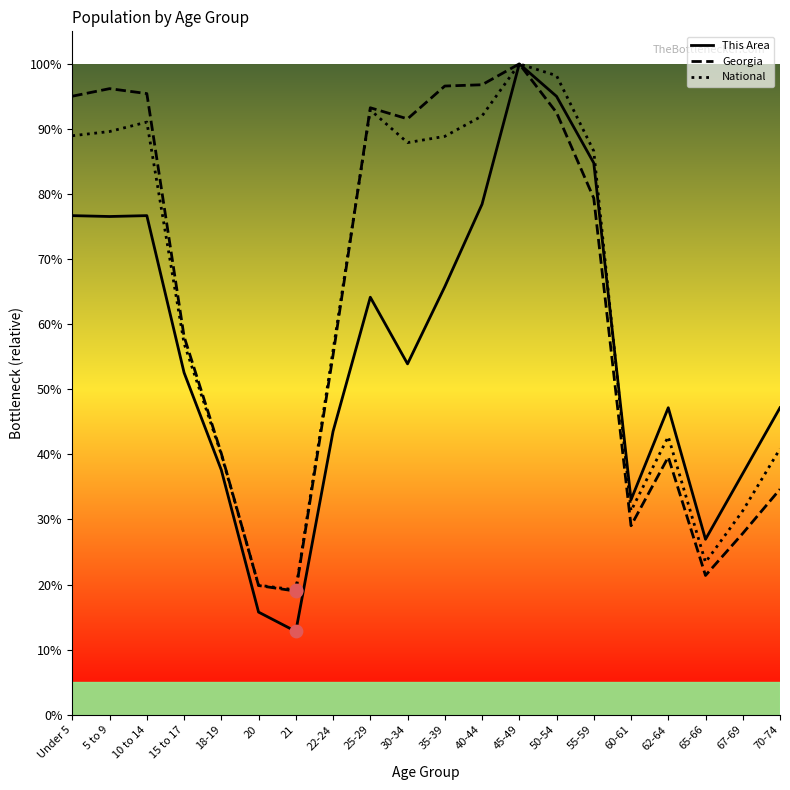

What are all the series names shown in the legend?

This Area, Georgia, National